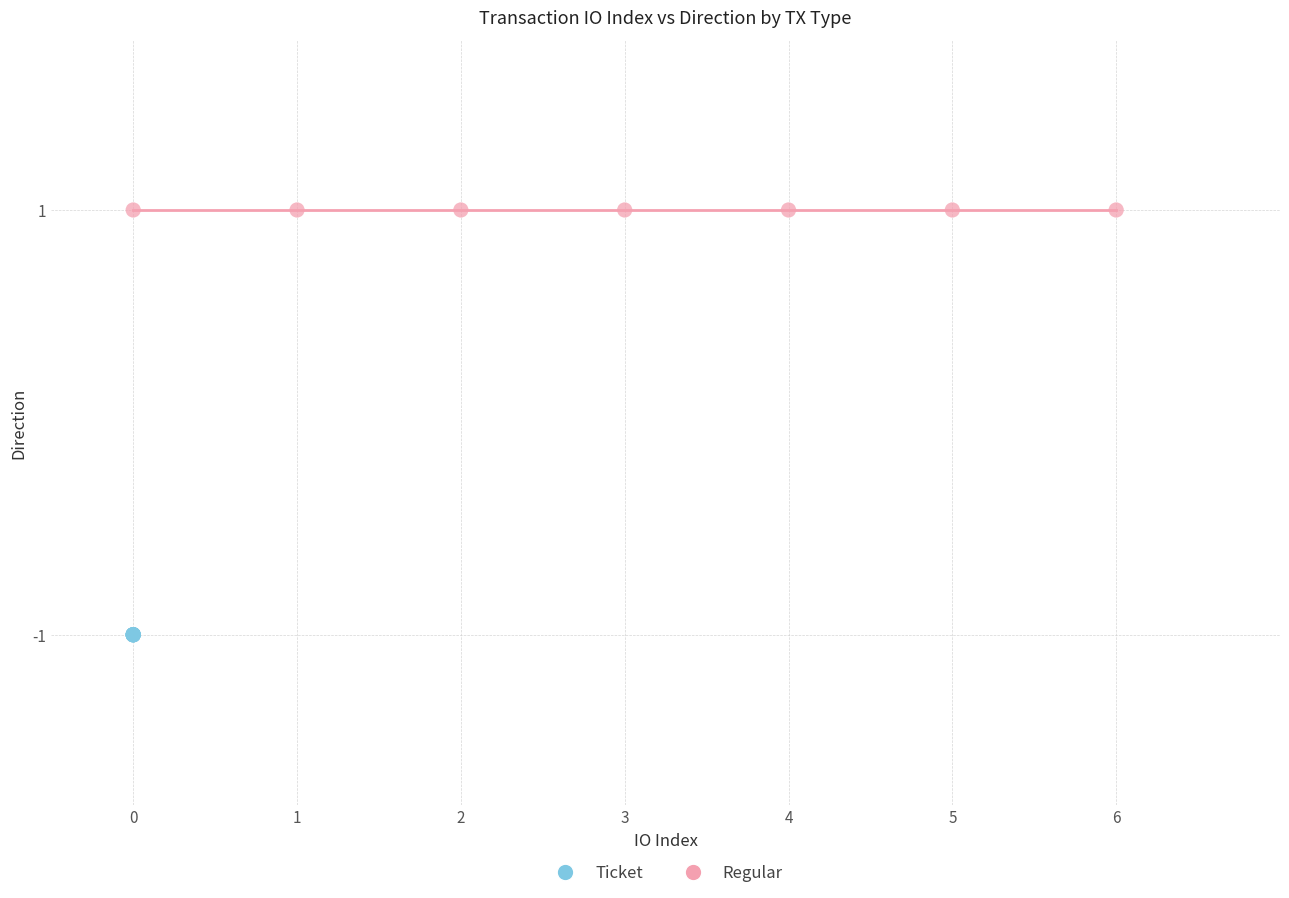

What are all the series names shown in the legend?

Ticket, Regular